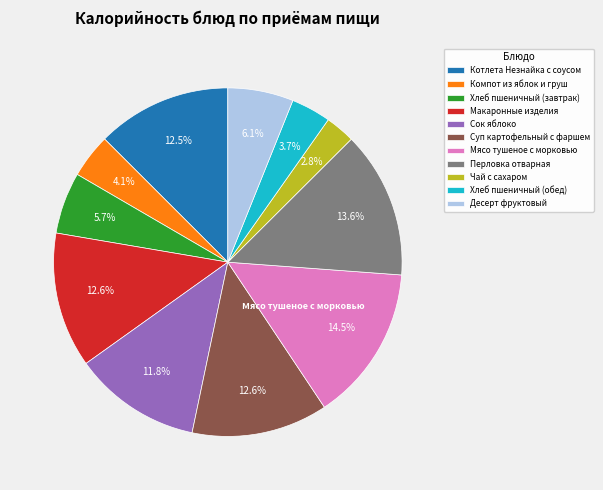

Does Суп картофельный с фаршем account for over 50% of the chart?

No